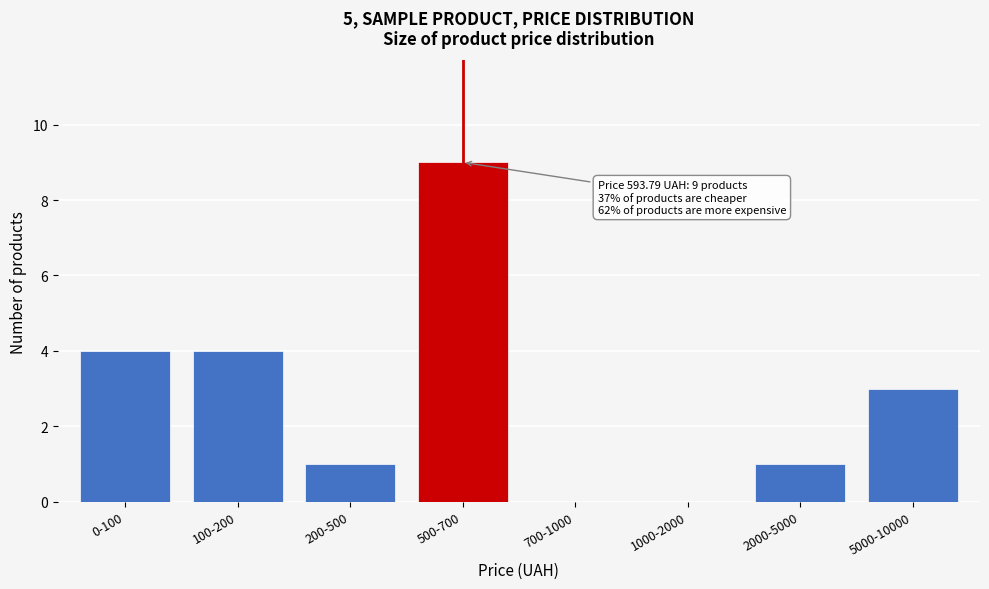

Reading right to left, extract all data points from this chart.

5000-10000=3	2000-5000=1	1000-2000=0	700-1000=0	500-700=9	200-500=1	100-200=4	0-100=4